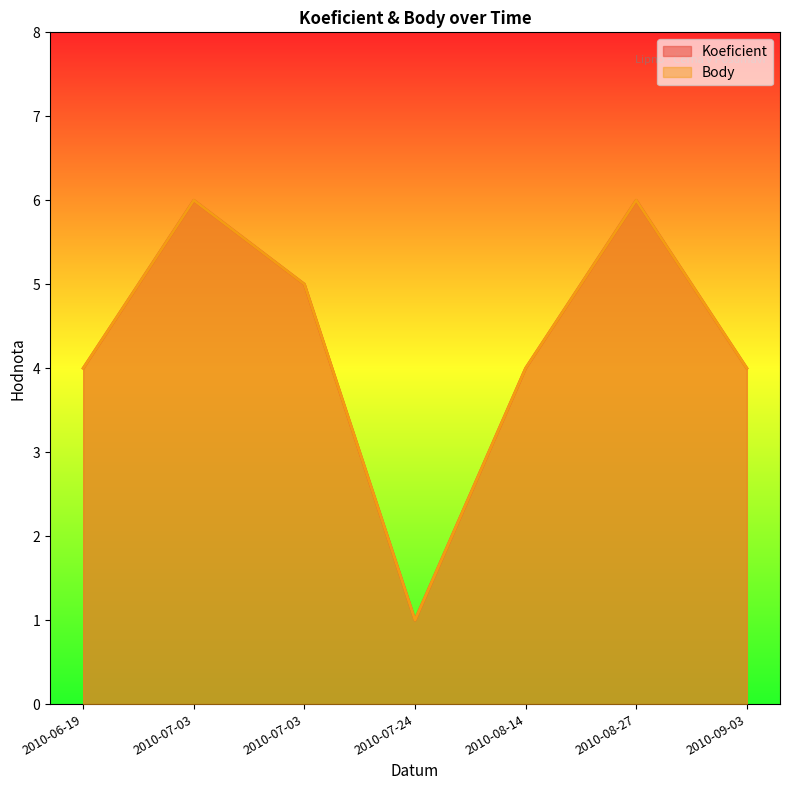

In Koeficient, how many points are higher than both neighbors (excluding endpoints)?

2